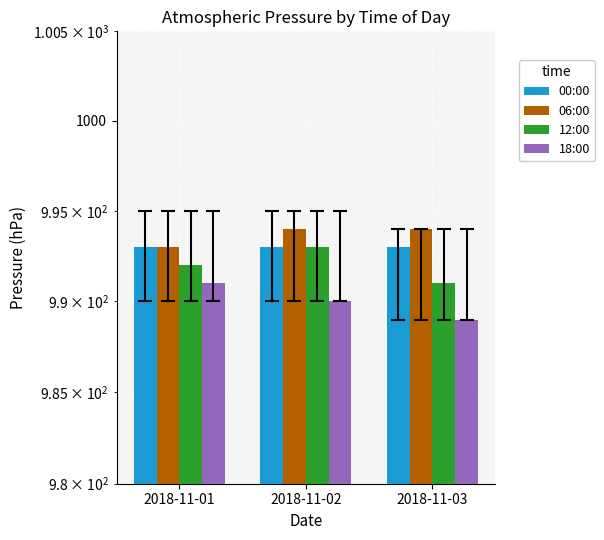

At how many categories does at least one series exceed 989?

3